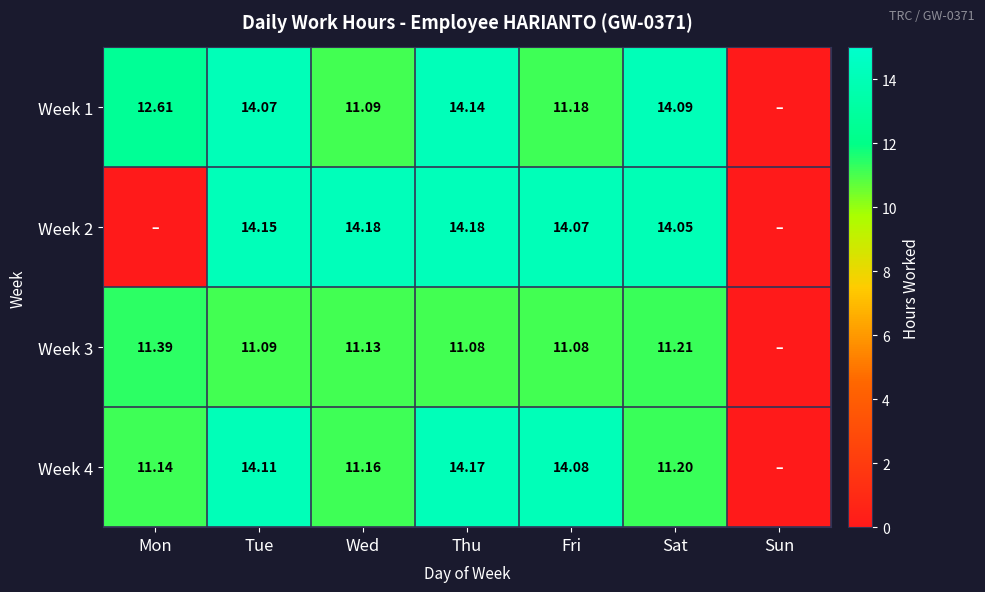

How many data points in Week 1 are less than 12?

3